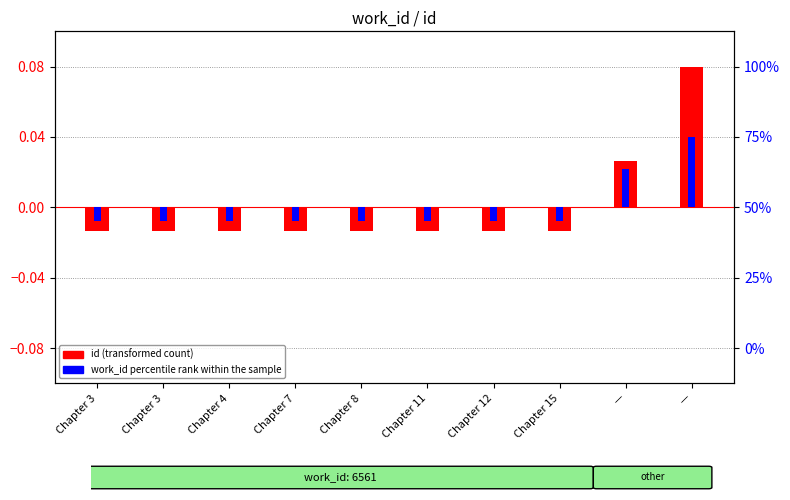

Which series changed the most between Chapter 3 and Chapter 7?

id (transformed count)